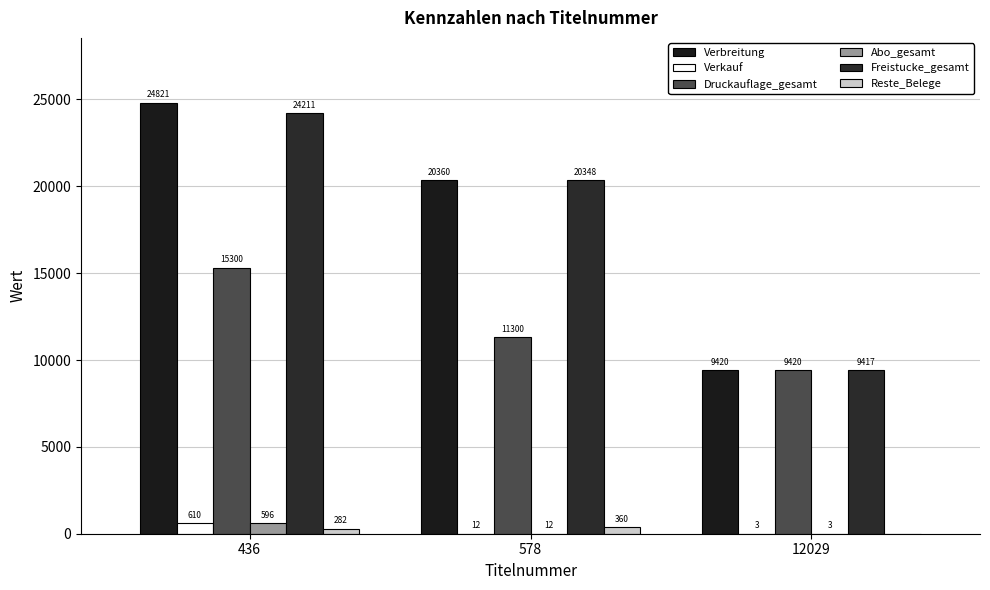

The Verbreitung series shows 20360 at 578. True or false?

True